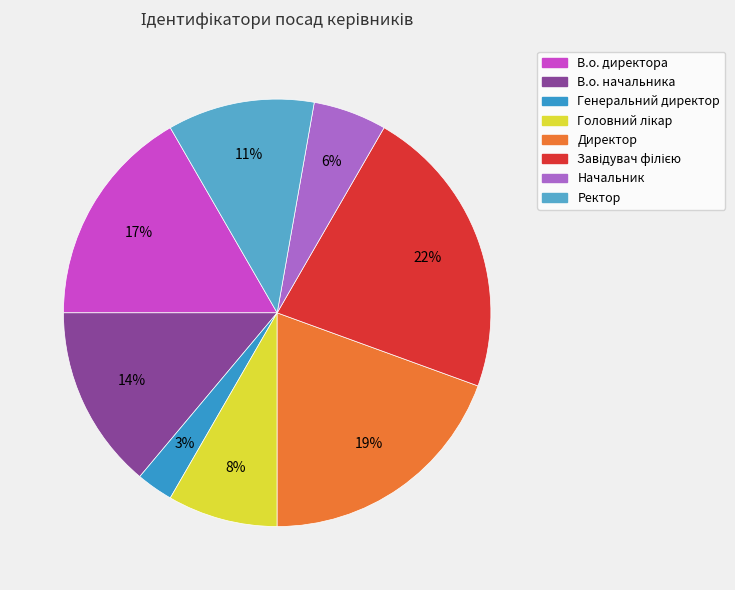

Rank the categories by value from lowest to highest.

Генеральний директор, Начальник, Головний лікар, Ректор, В.о. начальника, В.о. директора, Директор, Завідувач філією